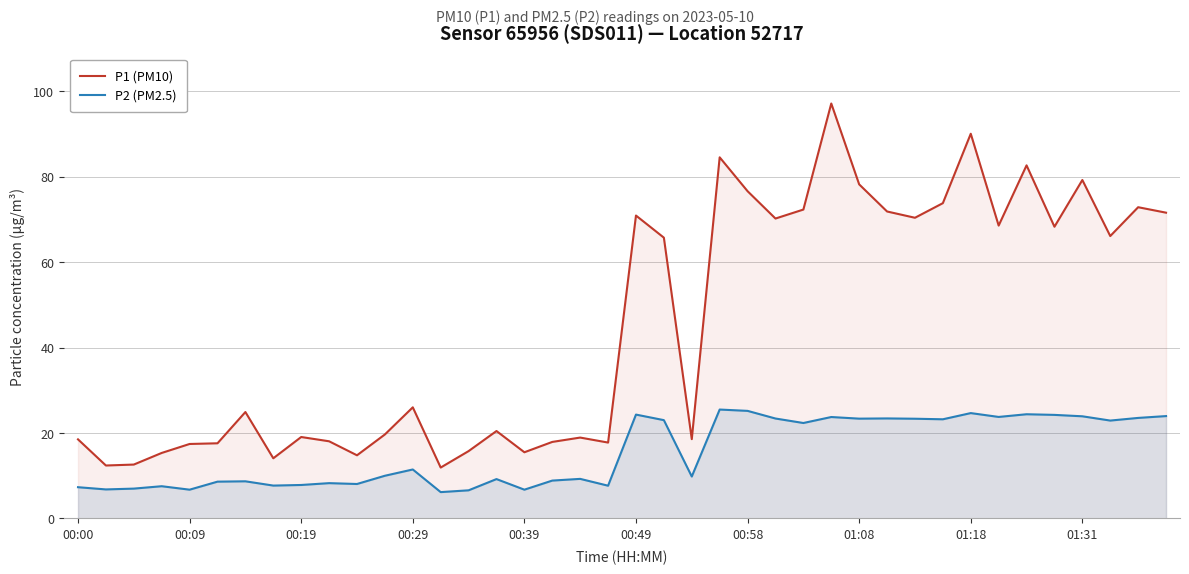

List the series in order of their peak value, lowest first.

P2 (PM2.5), P1 (PM10)